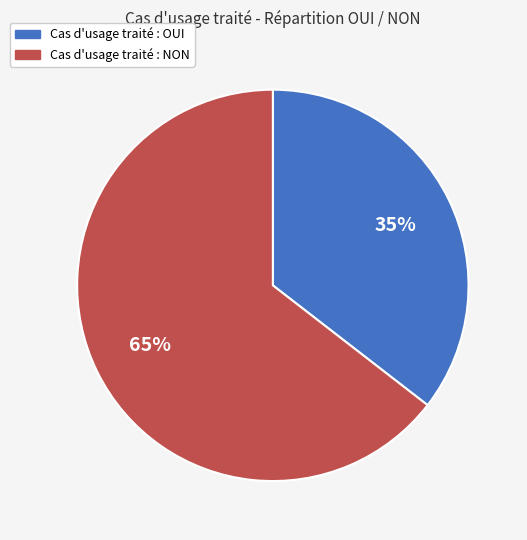

Is there a majority slice in this chart?

Yes